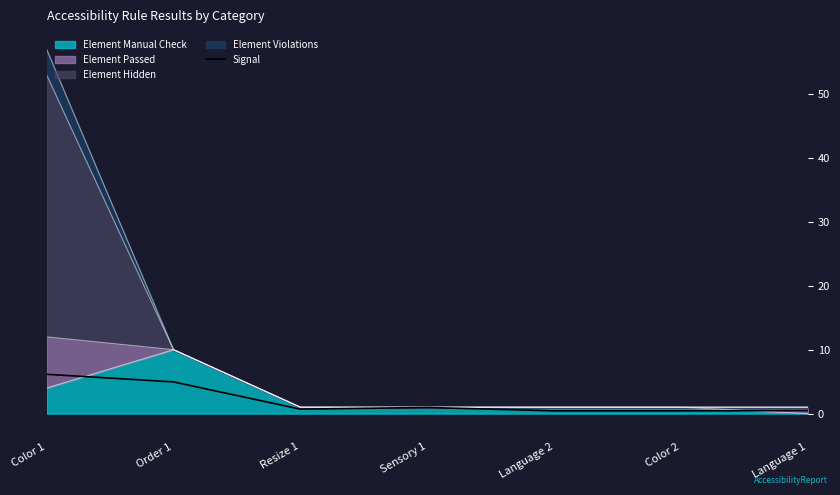

Count the number of categories in the chart.

7